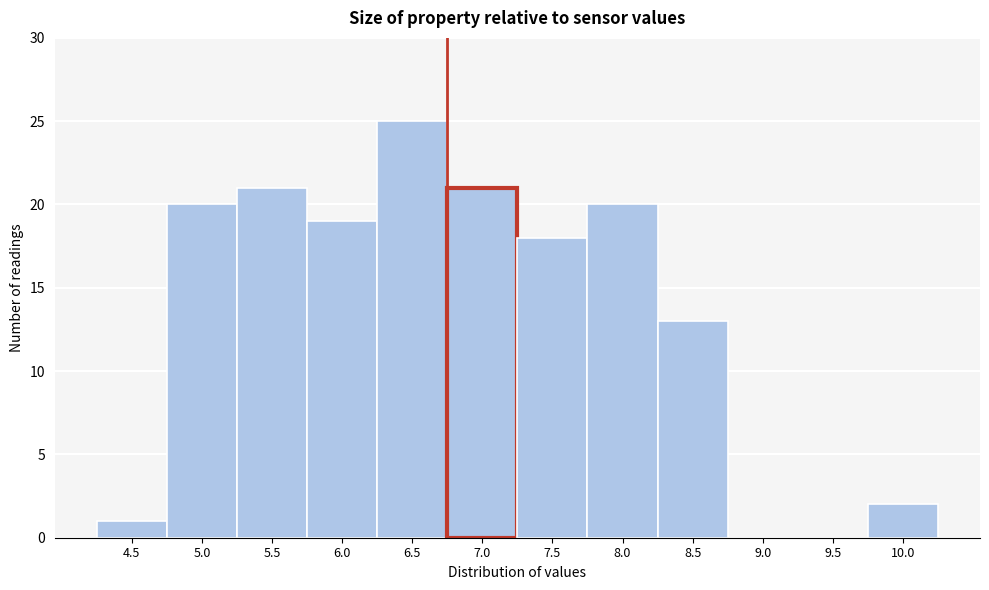

Reading left to right, list all the values displayed in this chart.

4.5=1	5.0=20	5.5=21	6.0=19	6.5=25	7.0=21	7.5=18	8.0=20	8.5=13	9.0=0	9.5=0	10.0=2